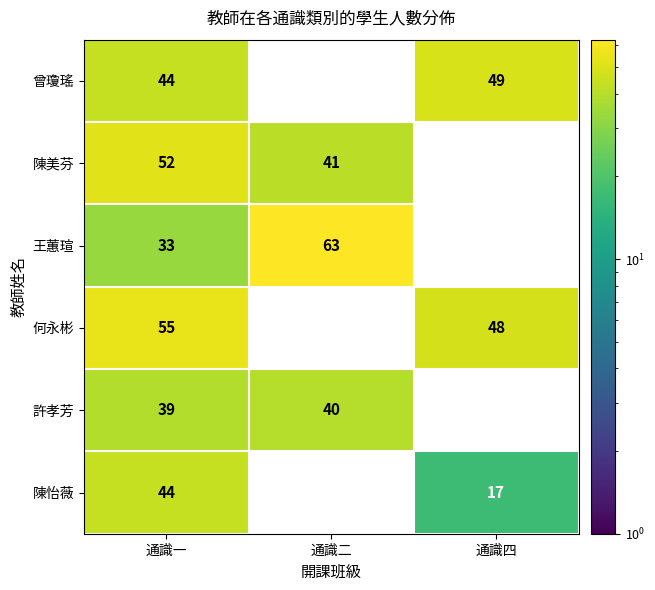

What is the sum of the 王蕙瑄 values at 通識二 and 通識四?

63